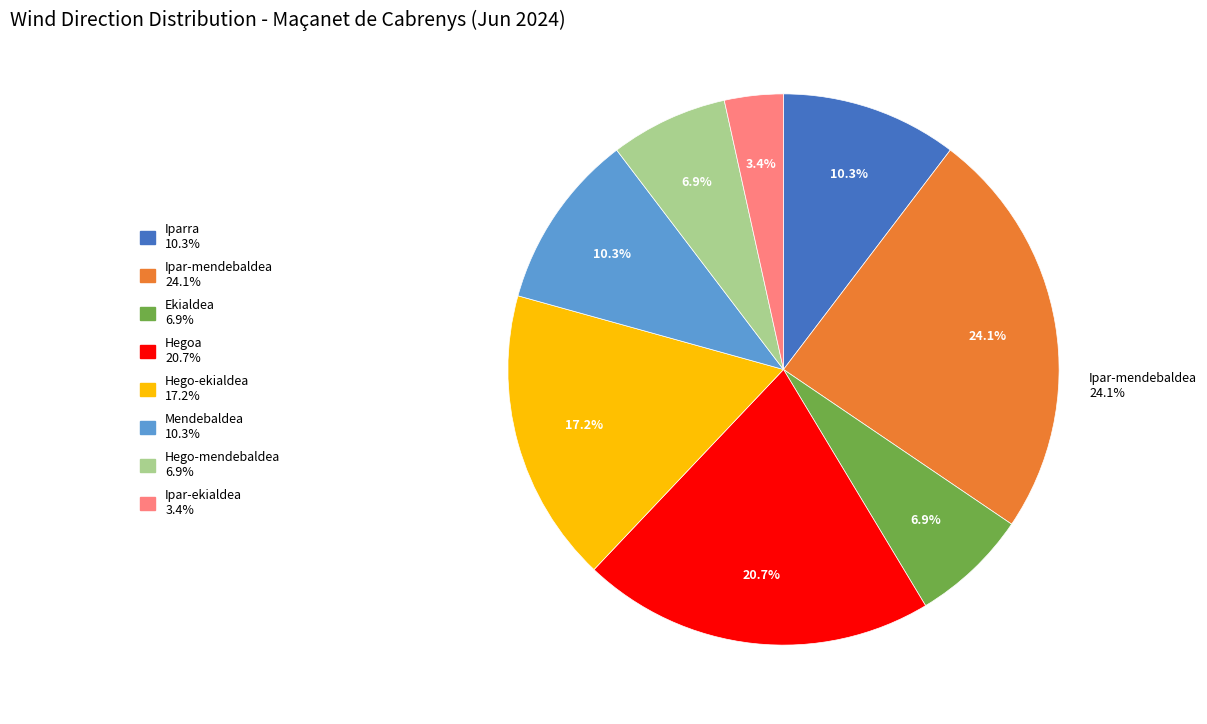

Is the sum of Hego-mendebaldea and Ekialdea greater than half?

No